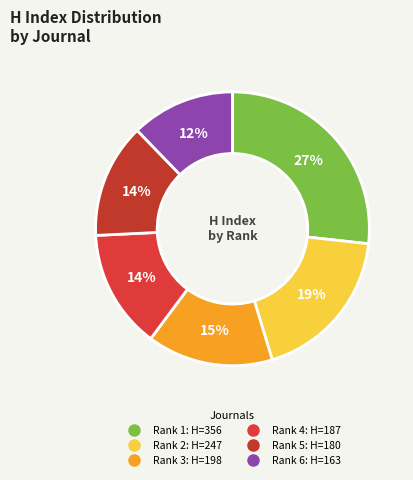

Count the number of slices in the pie.

6